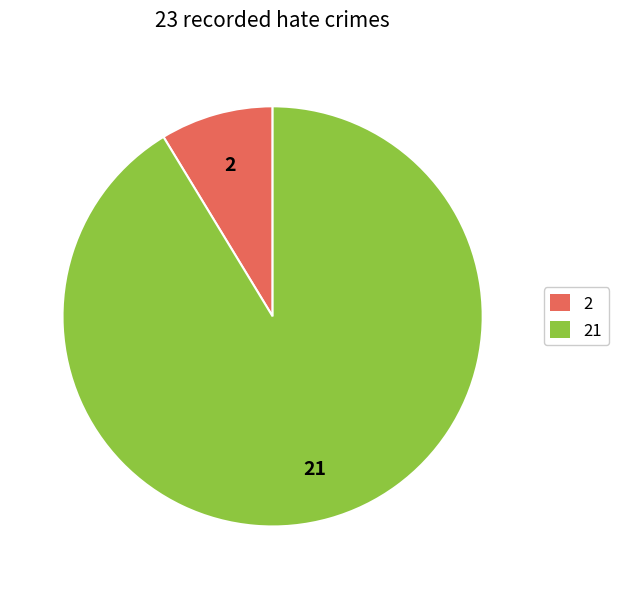

Approximately how many times larger is the value at 21 compared to 2?

10.5